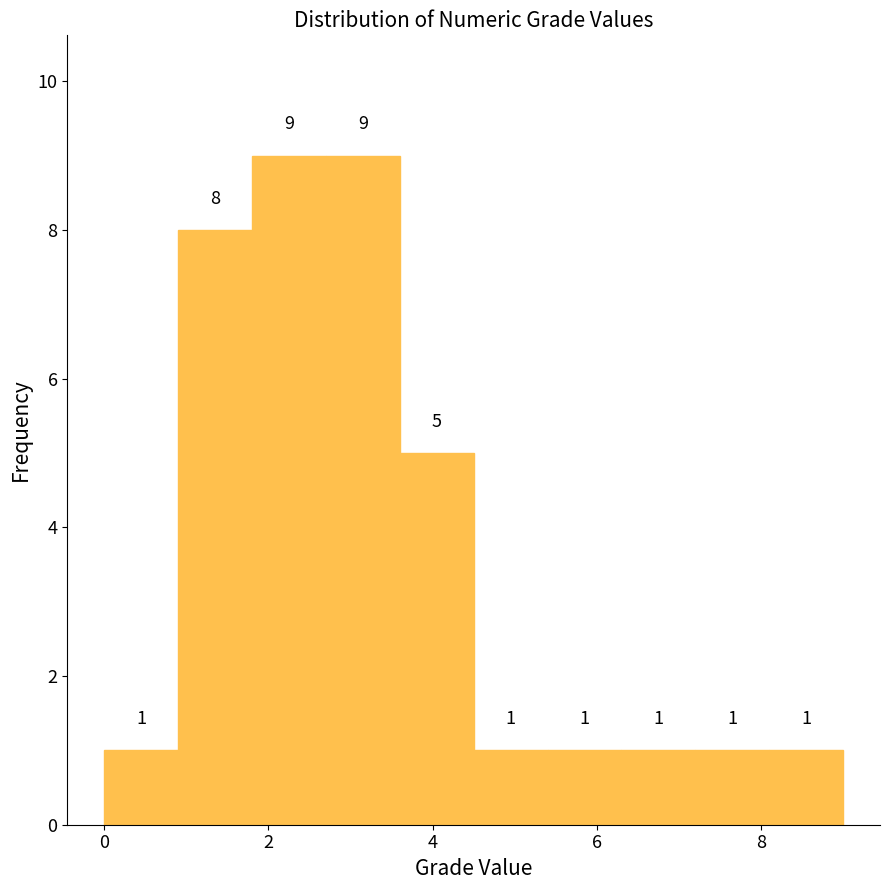

How tall is the bar that spans 4.5 to 5.4 on the x-axis? The bar edges are not printed on the chart, so give them approximately, as read against the axis.

1